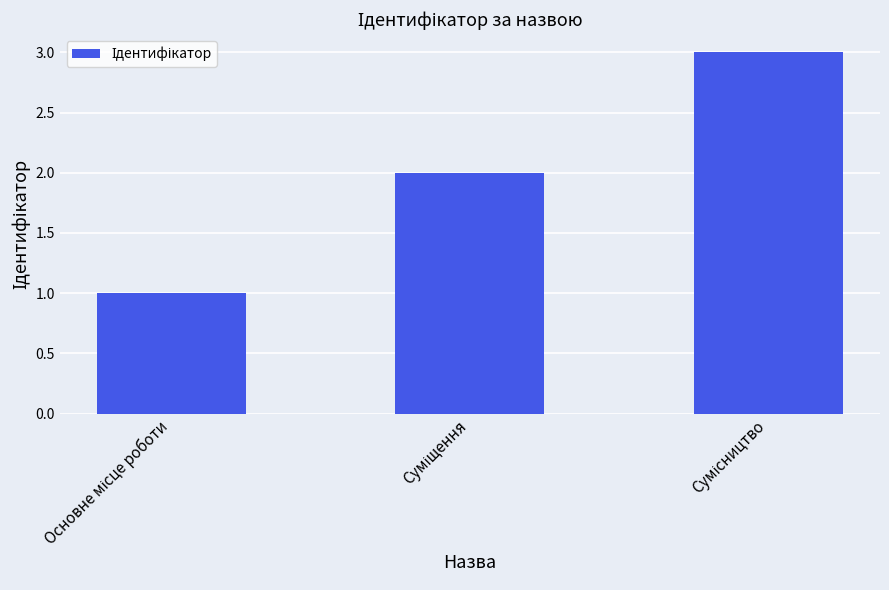

What is the sum of all values?

6